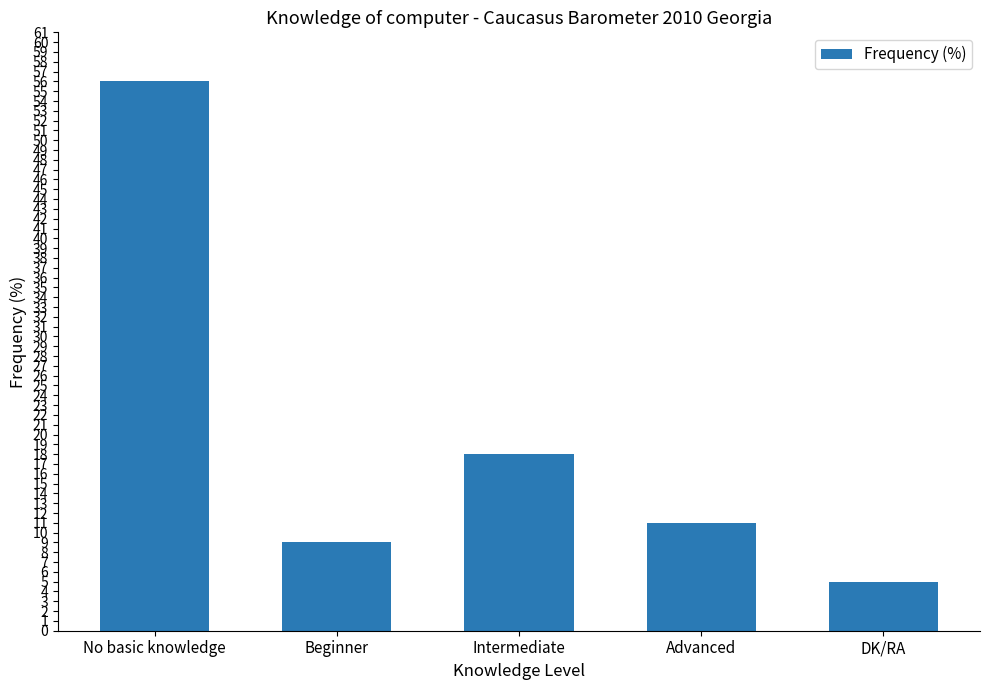

What is the label of the 4th bar from the left?

Advanced